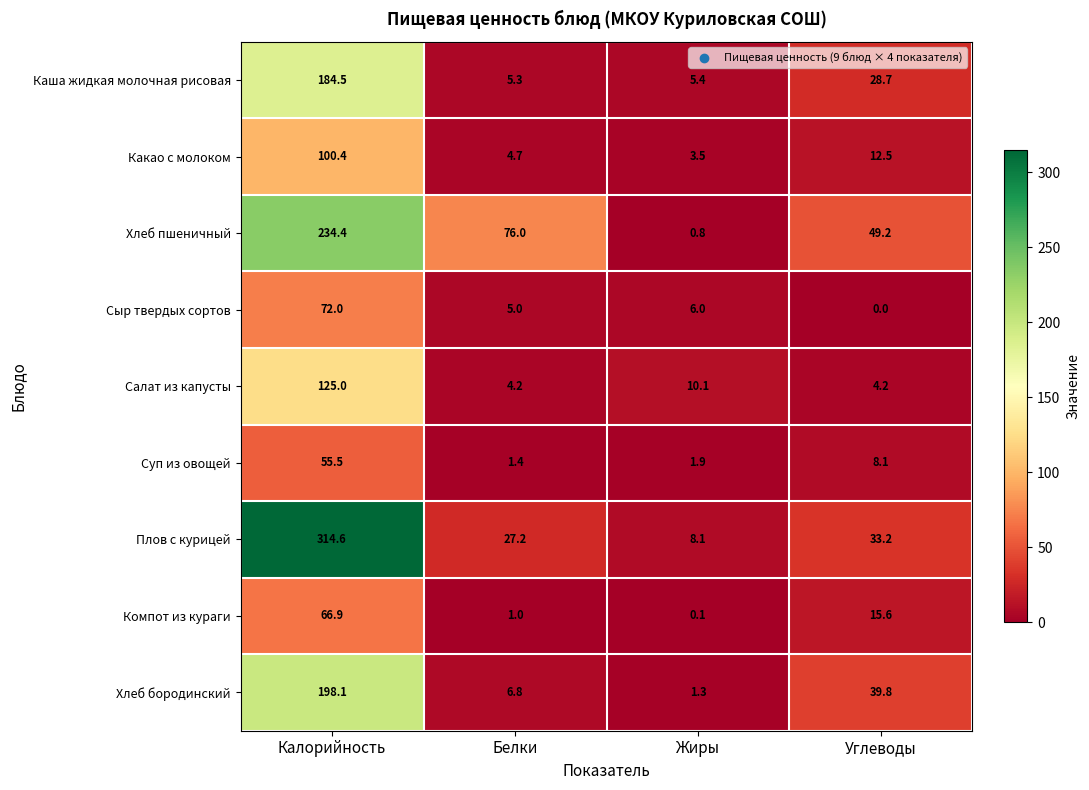

The value of Какао с молоком at Углеводы is 12.5. True or false?

True